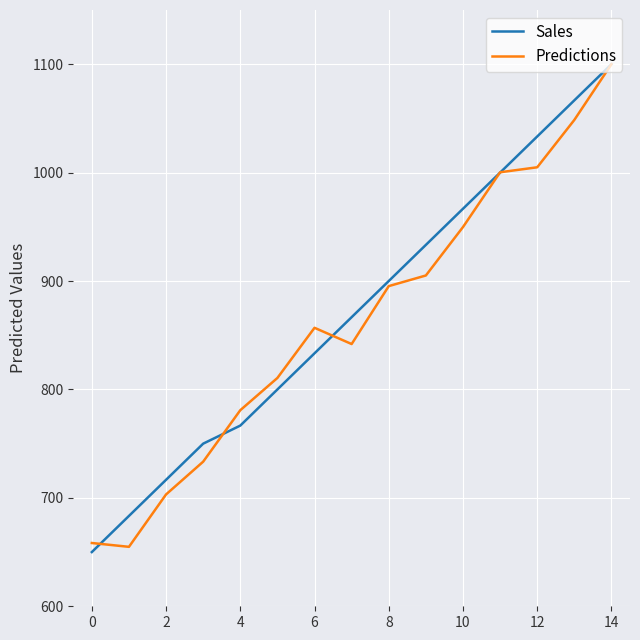

What is the greatest value displayed?

1100.0